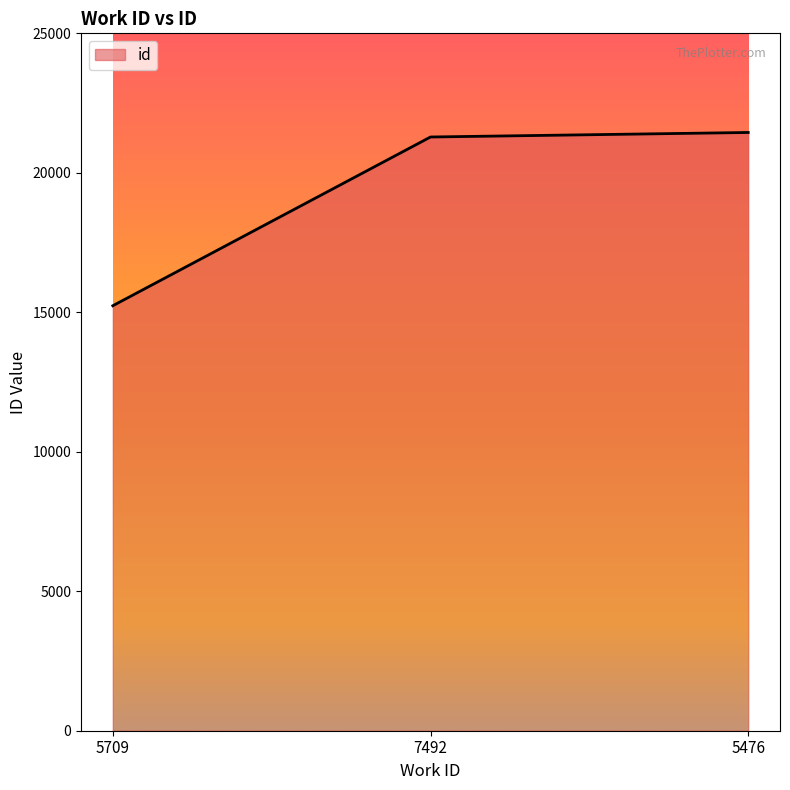

Count the number of data series in this chart.

1